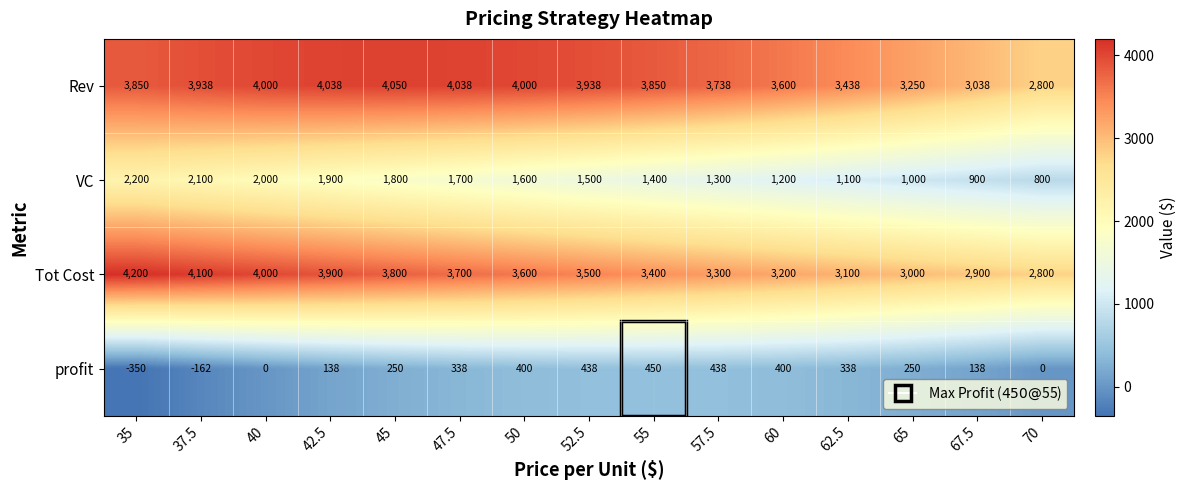

At which category is the sum across all series the highest?

40